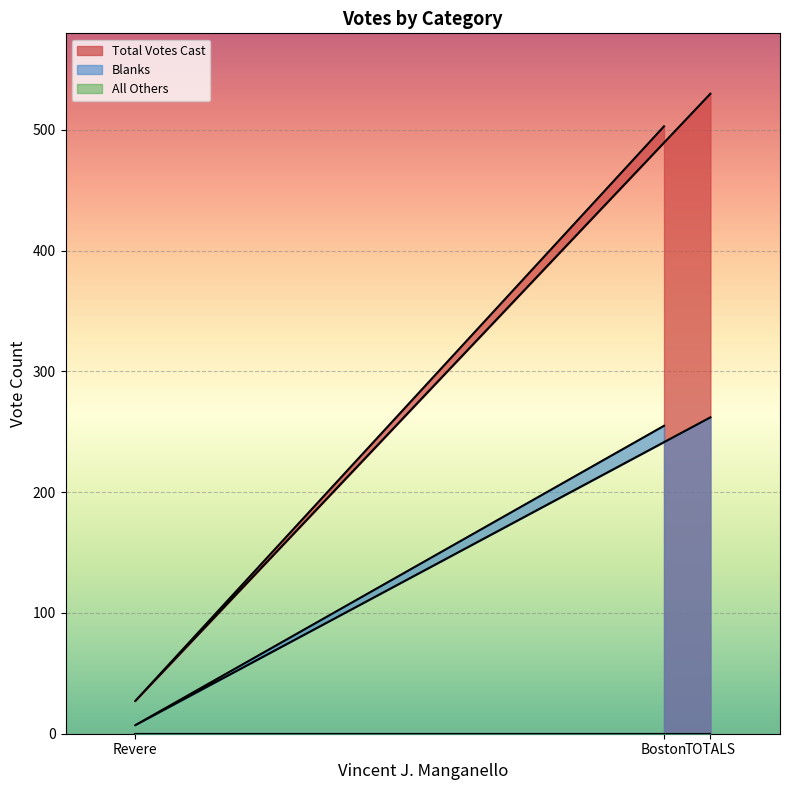

What is the difference between the Blanks values at Revere and TOTALS?

255